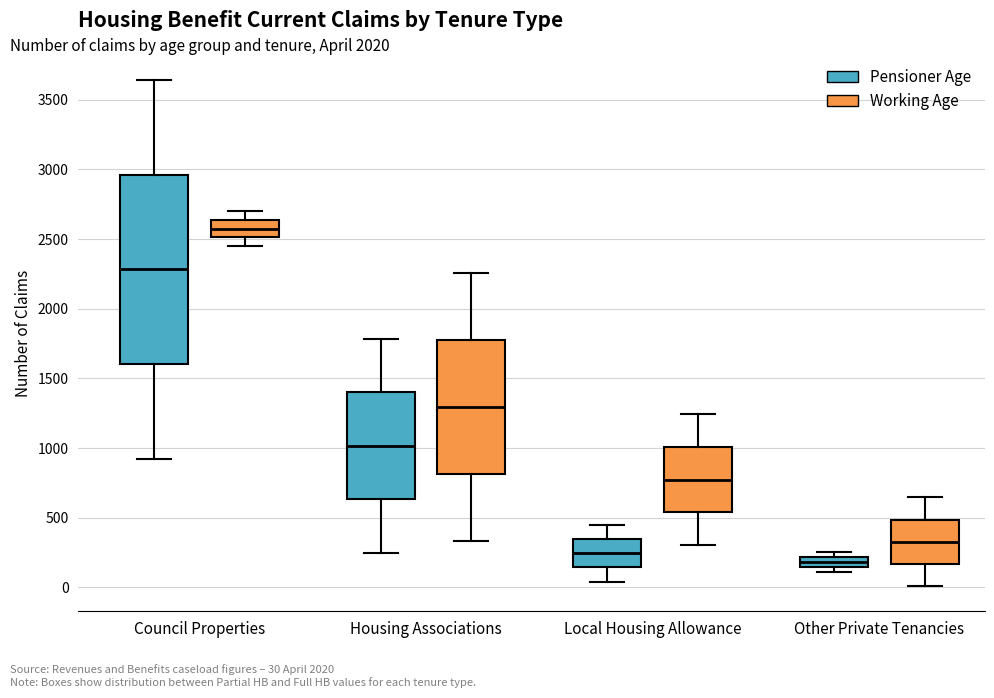

Which box has the highest median line?

Council Properties (Working Age)